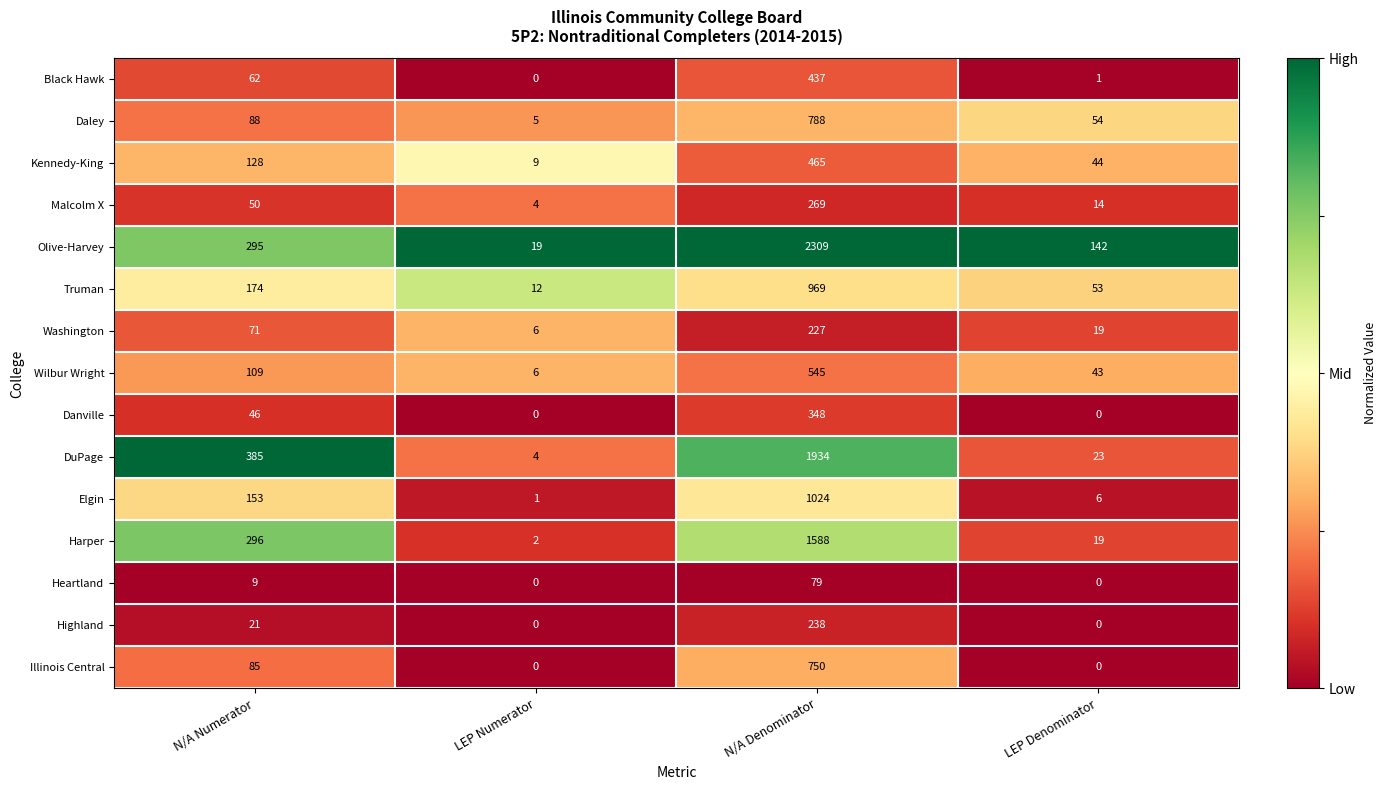

Where is Wilbur Wright nearest to the value 275?

N/A Numerator